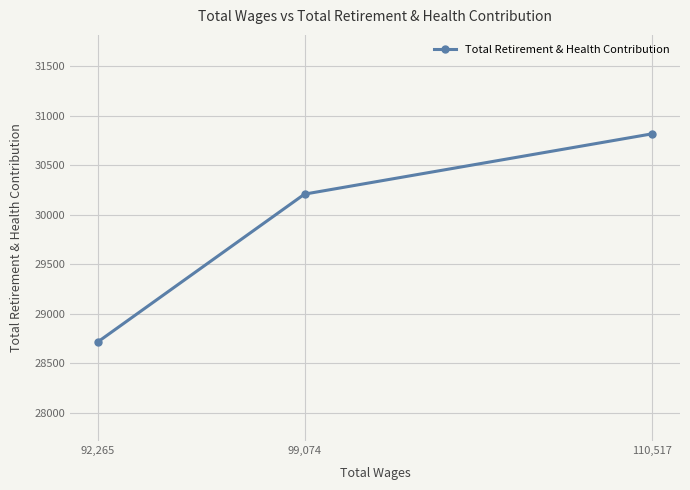

The chart shows a value of 40650 at 92,265. True or false?

False